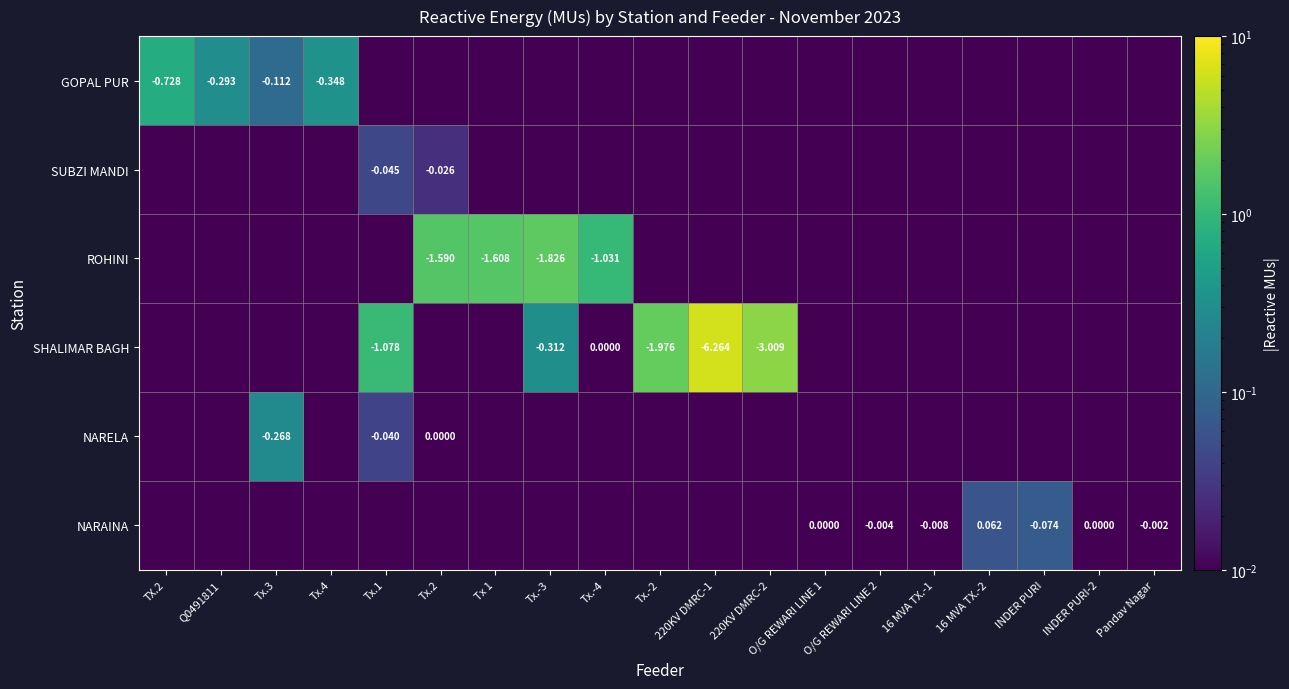

What is the difference between the ROHINI values at Tx 1 and INDER PURI?

1.6